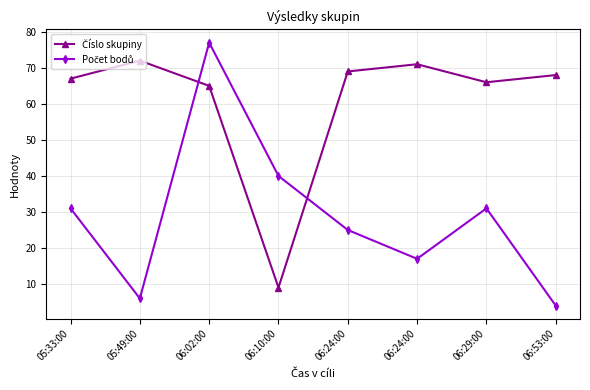

The value of Počet bodů at 06:10:00 is 40. True or false?

True